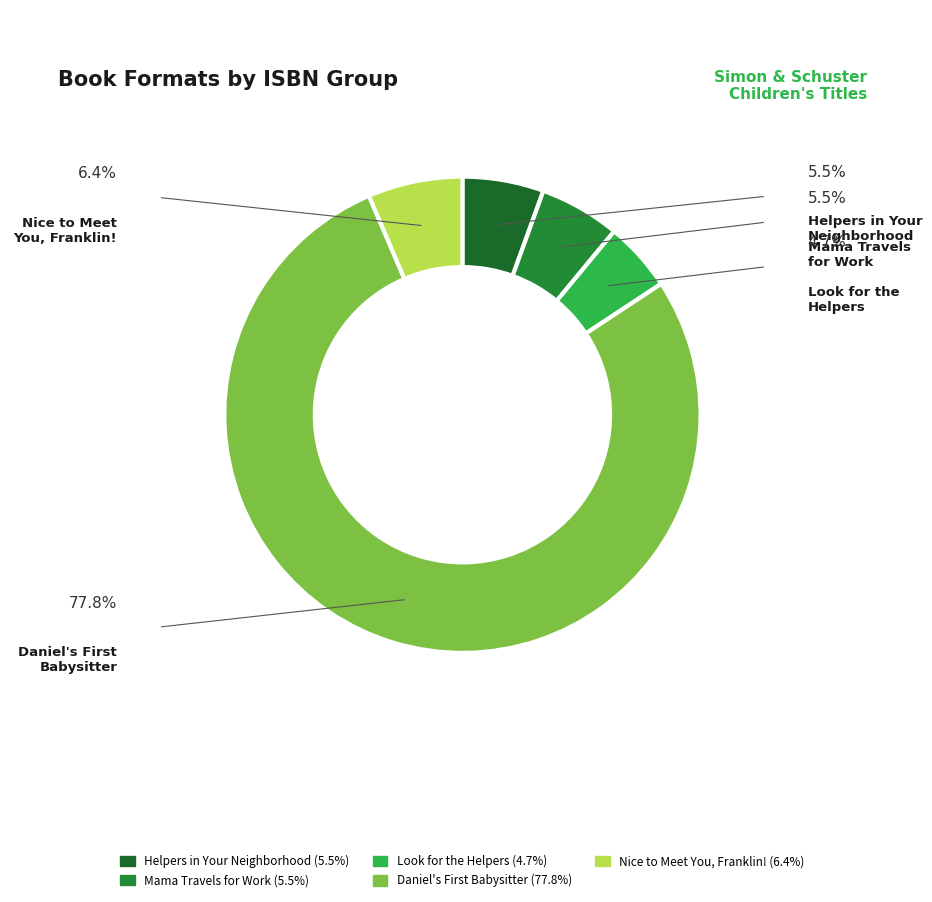

Which has a higher value, Look for the Helpers or Nice to Meet You, Franklin!?

Nice to Meet You, Franklin!